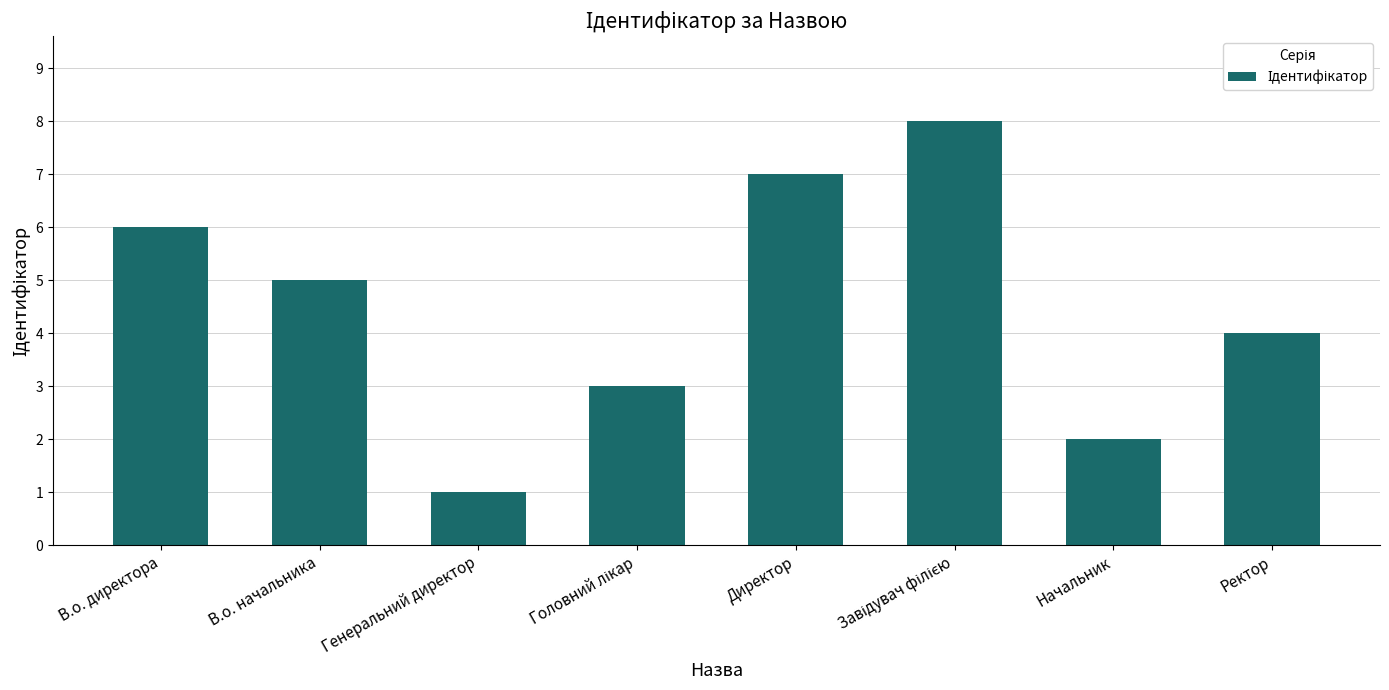

Count the number of data series in this chart.

1